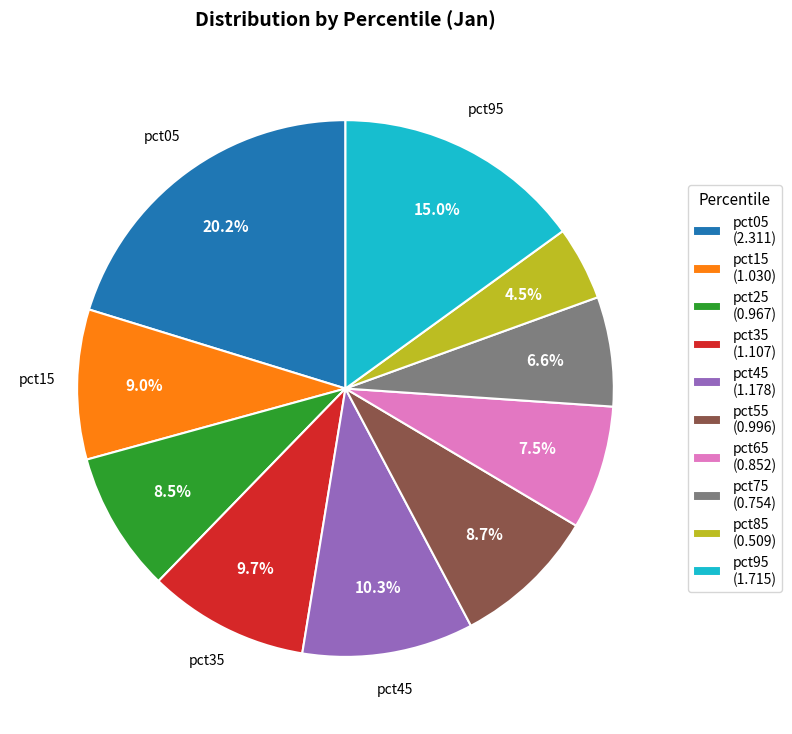

How much of the chart is everything except pct85?

95.5%